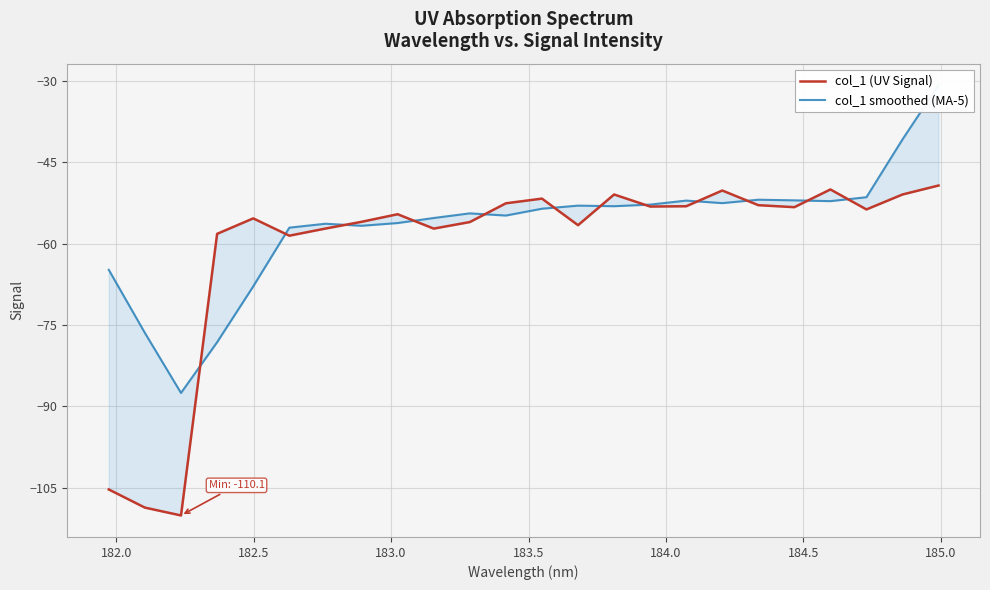

Reading left to right, transcribe all the data shown in this chart.

col_1 (UV Signal): -105.3	-108.6	-110.1	-58.2	-55.3	-58.5	-57.2	-56.0	-54.6	-57.2	-56.0	-52.5	-51.7	-56.6	-50.9	-53.1	-53.1	-50.2	-52.9	-53.3	-50.0	-53.7	-50.9	-49.3
col_1 smoothed (MA-5): -64.8	-76.4	-87.5	-78.2	-67.9	-57.0	-56.3	-56.7	-56.2	-55.3	-54.4	-54.8	-53.5	-53.0	-53.1	-52.8	-52.0	-52.5	-51.9	-52.0	-52.2	-51.4	-40.8	-30.8